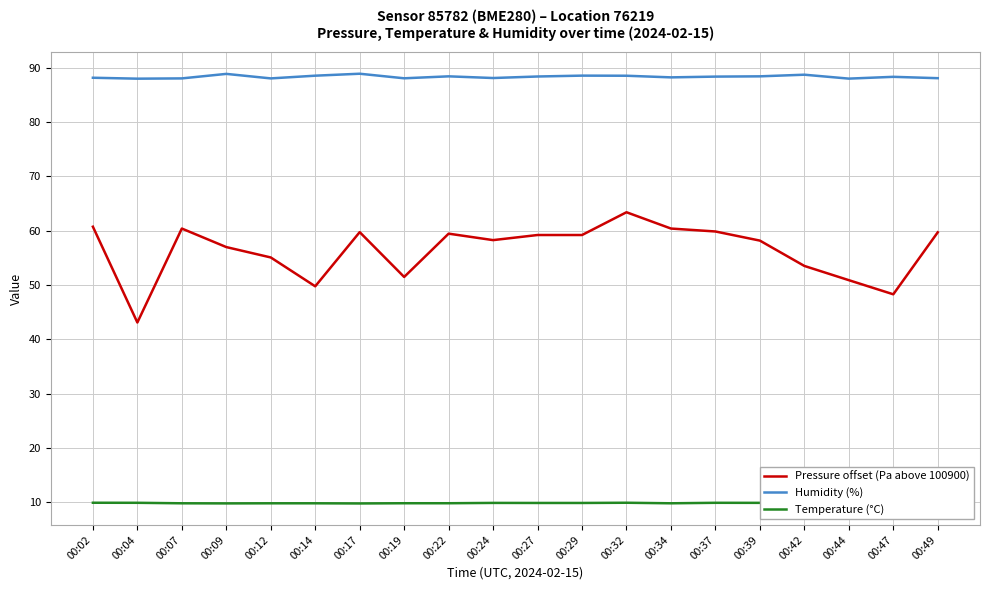

Reading left to right, list all the values displayed in this chart.

Pressure offset (Pa above 100900): 00:02=60.7	00:04=43.1	00:07=60.4	00:09=57.0	00:12=55.1	00:14=49.8	00:17=59.7	00:19=51.5	00:22=59.4	00:24=58.2	00:27=59.2	00:29=59.2	00:32=63.4	00:34=60.4	00:37=59.8	00:39=58.2	00:42=53.5	00:44=50.9	00:47=48.3	00:49=59.7
Humidity (%): 00:02=88.1	00:04=88.0	00:07=88.0	00:09=88.8	00:12=88.0	00:14=88.5	00:17=88.9	00:19=88.0	00:22=88.4	00:24=88.1	00:27=88.4	00:29=88.5	00:32=88.5	00:34=88.2	00:37=88.3	00:39=88.4	00:42=88.7	00:44=88.0	00:47=88.3	00:49=88.0
Temperature (°C): 00:02=9.9	00:04=9.9	00:07=9.8	00:09=9.8	00:12=9.8	00:14=9.8	00:17=9.8	00:19=9.8	00:22=9.8	00:24=9.9	00:27=9.9	00:29=9.9	00:32=9.9	00:34=9.8	00:37=9.9	00:39=9.9	00:42=9.9	00:44=9.9	00:47=9.9	00:49=9.9